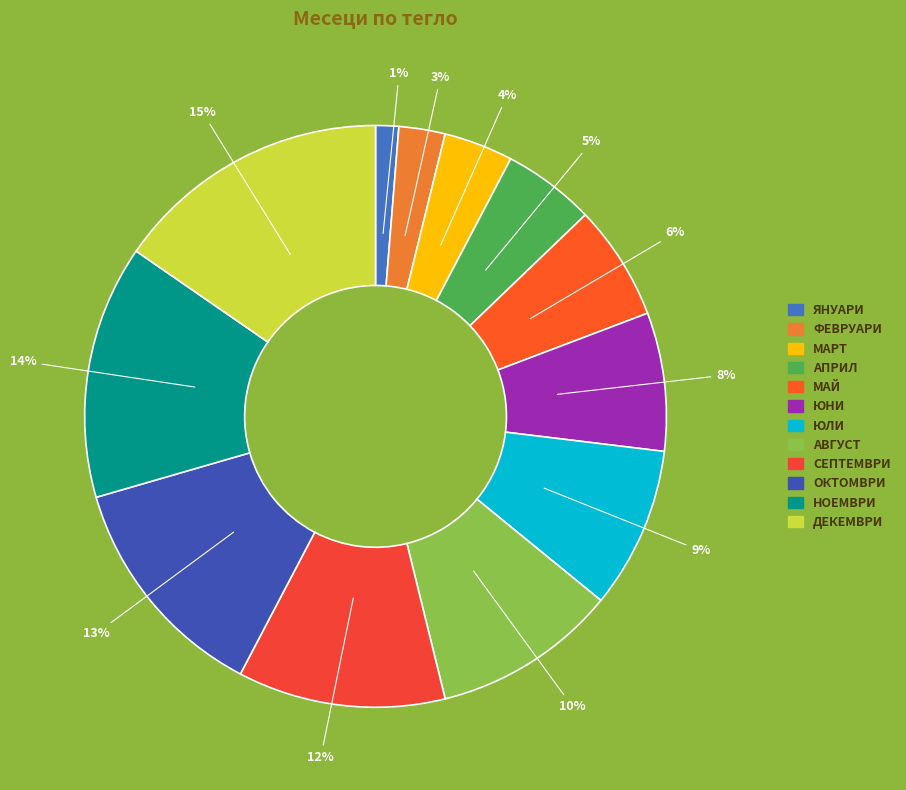

To the nearest percent, what is the difference between the АВГУСТ and ДЕКЕМВРИ slice percentages?

5%